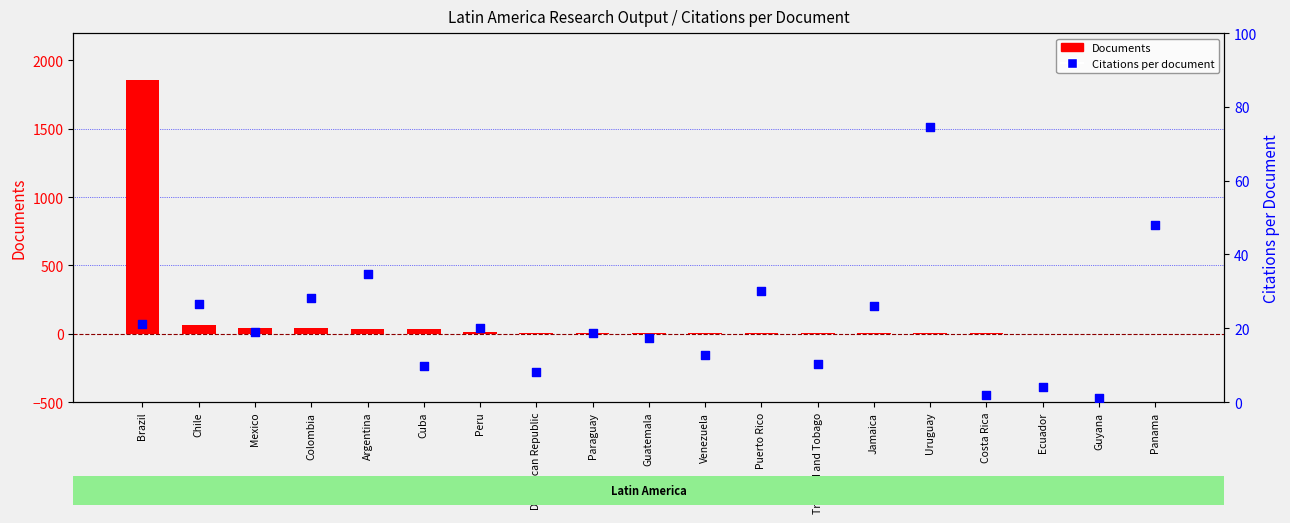

Which series contains the highest Y value?

Documents